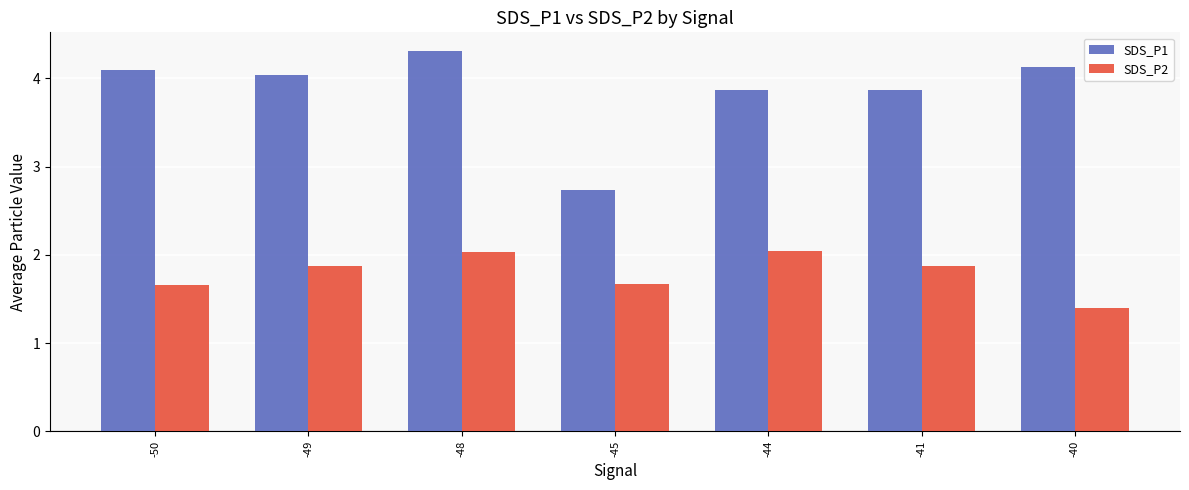

What is the maximum value shown in the chart?

4.3